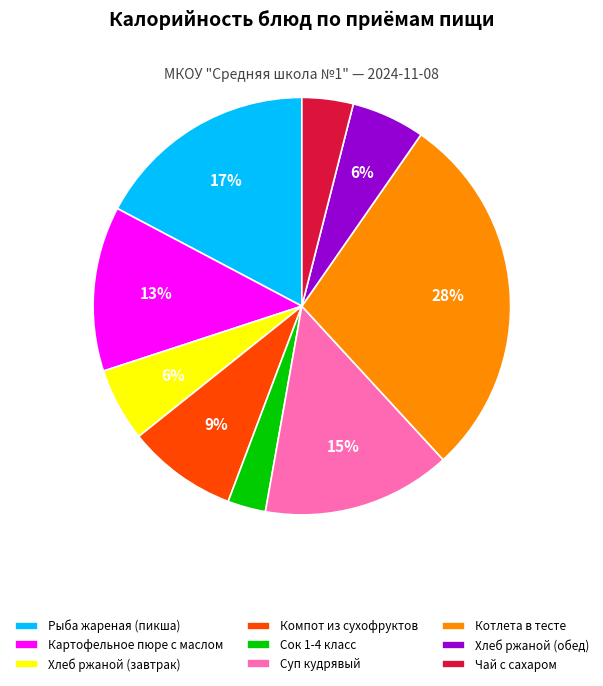

Does Хлеб ржаной (обед) represent more than half of the total?

No